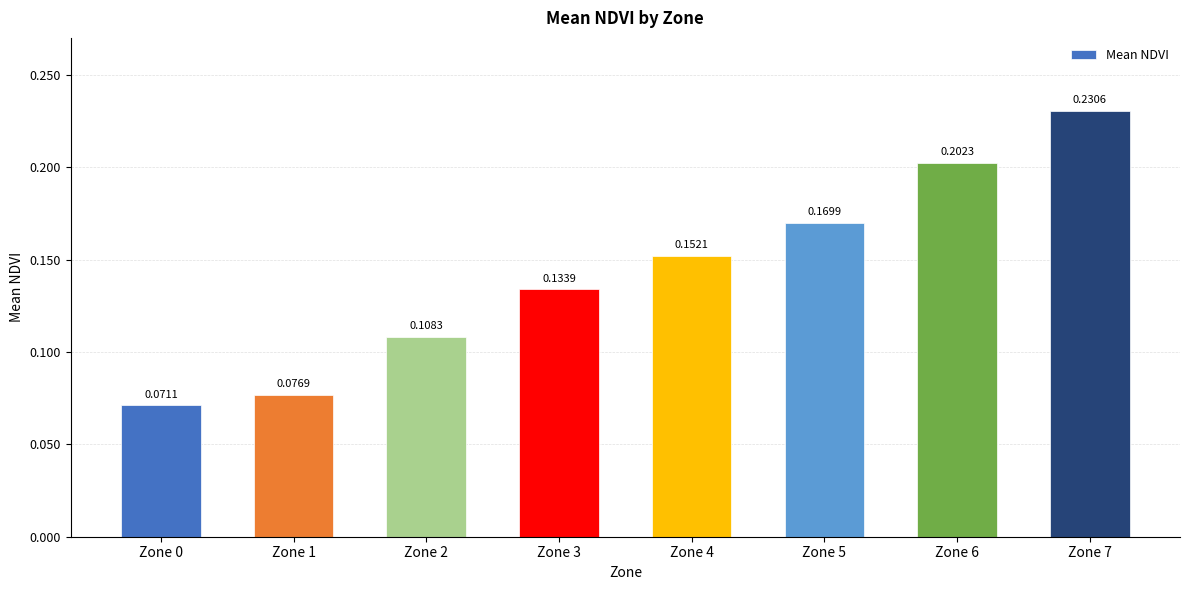

Rank the categories by value from lowest to highest.

Zone 0, Zone 1, Zone 2, Zone 3, Zone 4, Zone 5, Zone 6, Zone 7